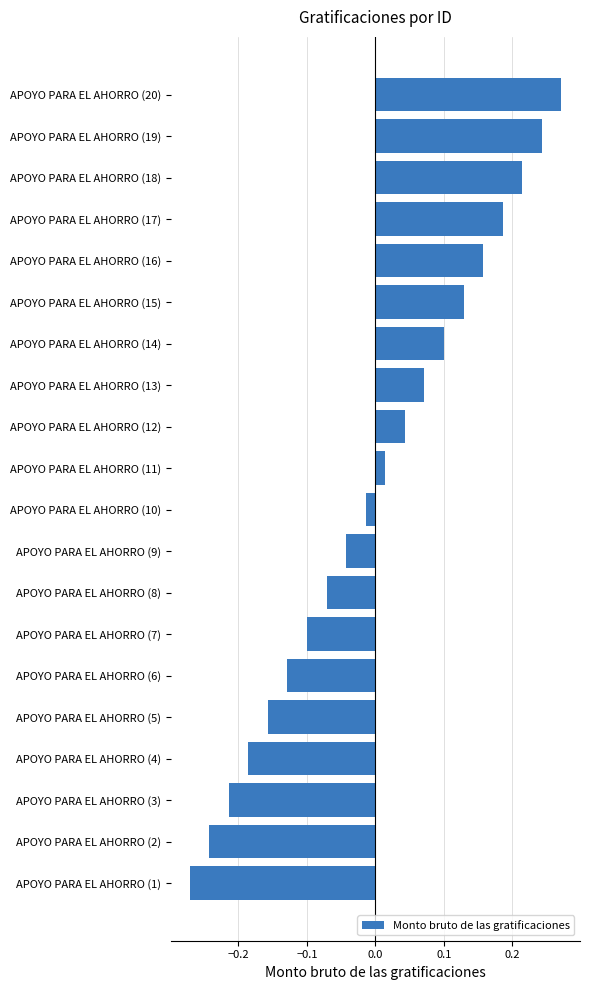

Is it true that the value at APOYO PARA EL AHORRO (14) is 0.0?

False